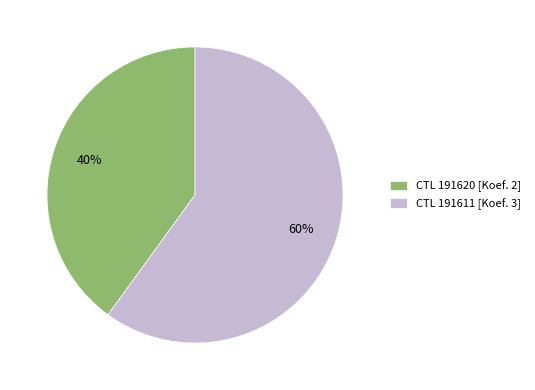

How many slices are in this pie chart?

2